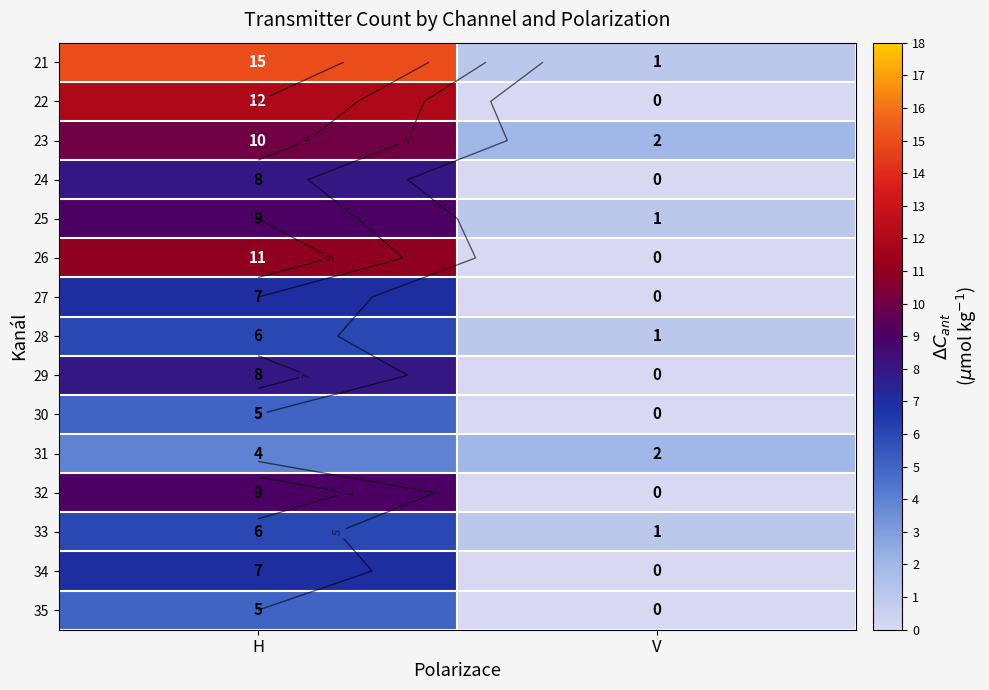

Is it true that 30 equals -2 at V?

False